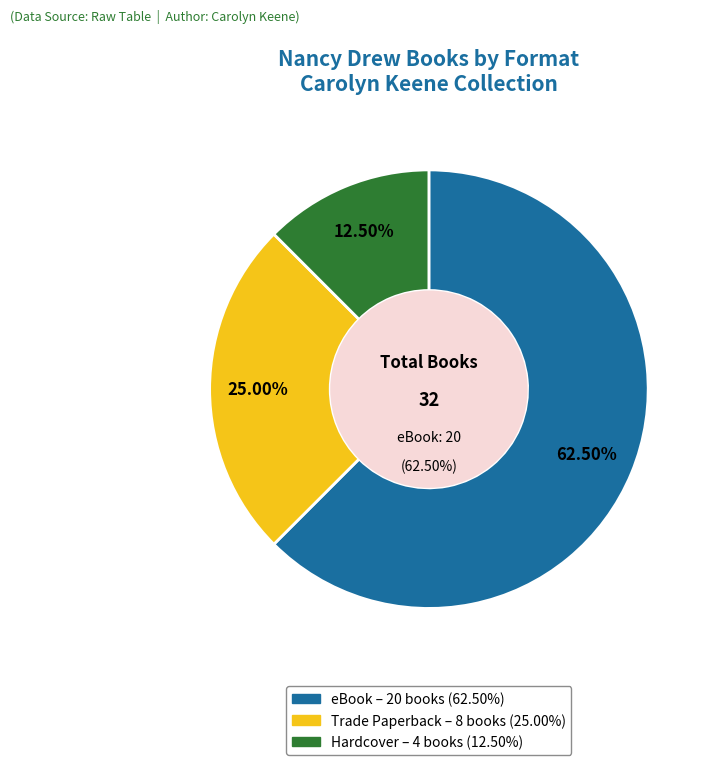

What is the total percentage of Trade Paperback and Hardcover?

37.5%